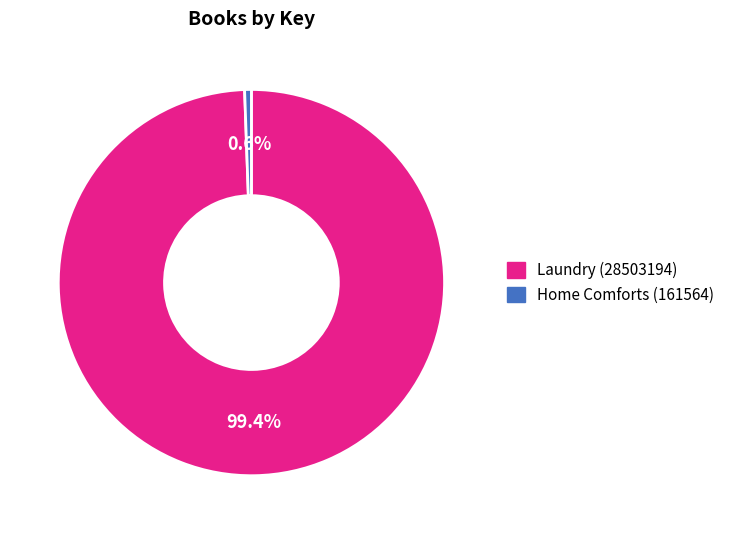

To the nearest percent, what is the difference between the largest and smallest slice percentages?

99%